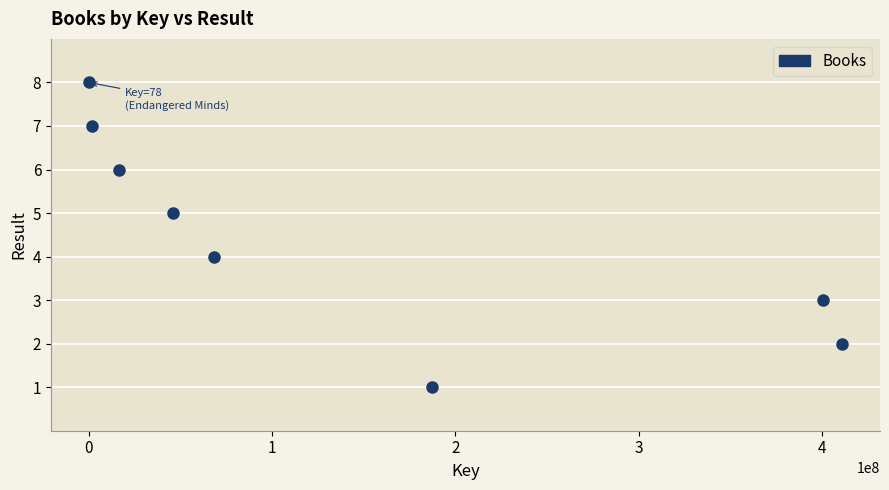

What is the average X value?

141363124